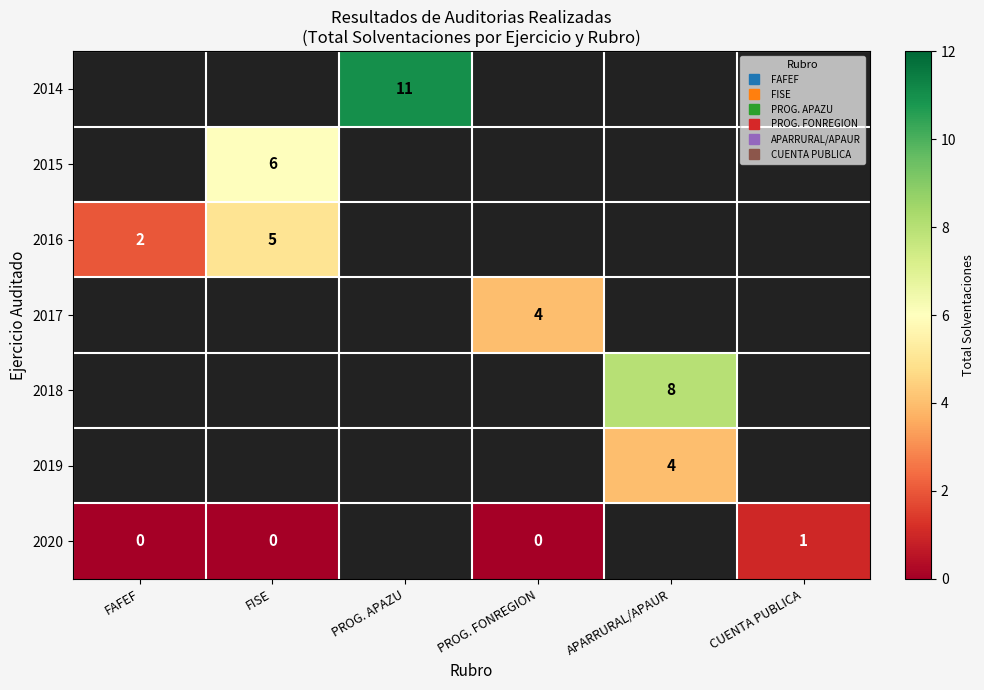

Which series has the largest range (max minus min)?

2016